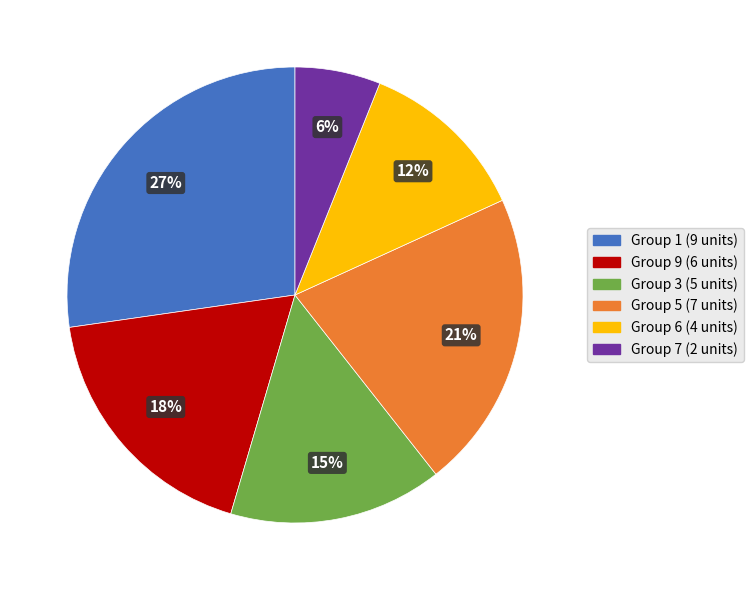

Is there any slice that represents more than half of the pie?

No